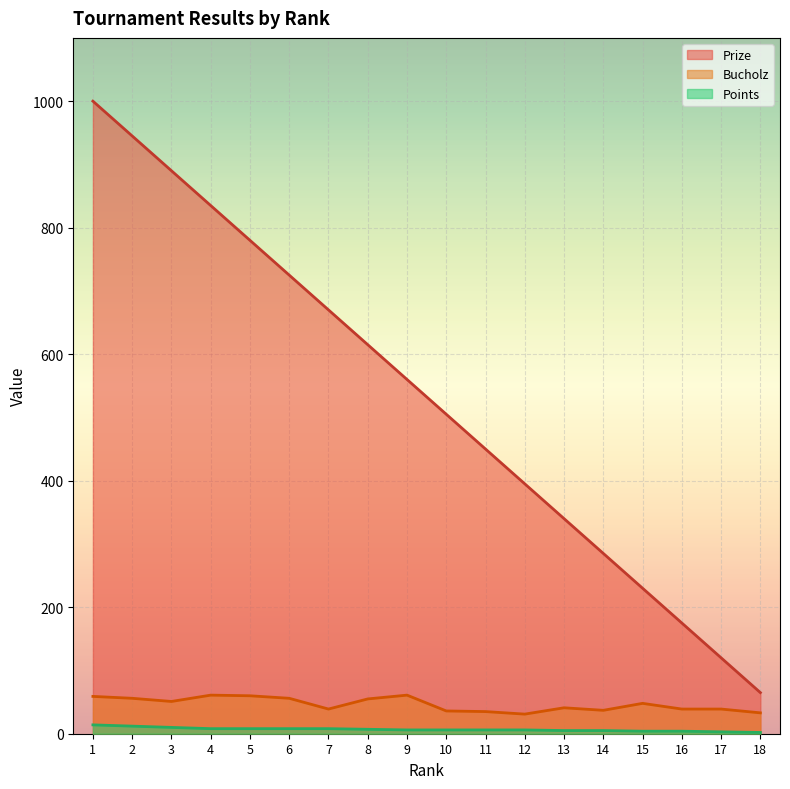

True or false: Bucholz and Points intersect in this chart.

False